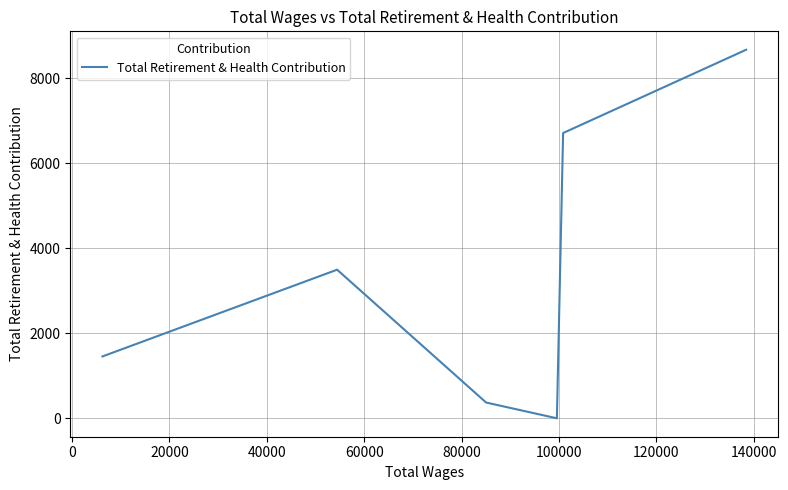

How many values are above zero?

5